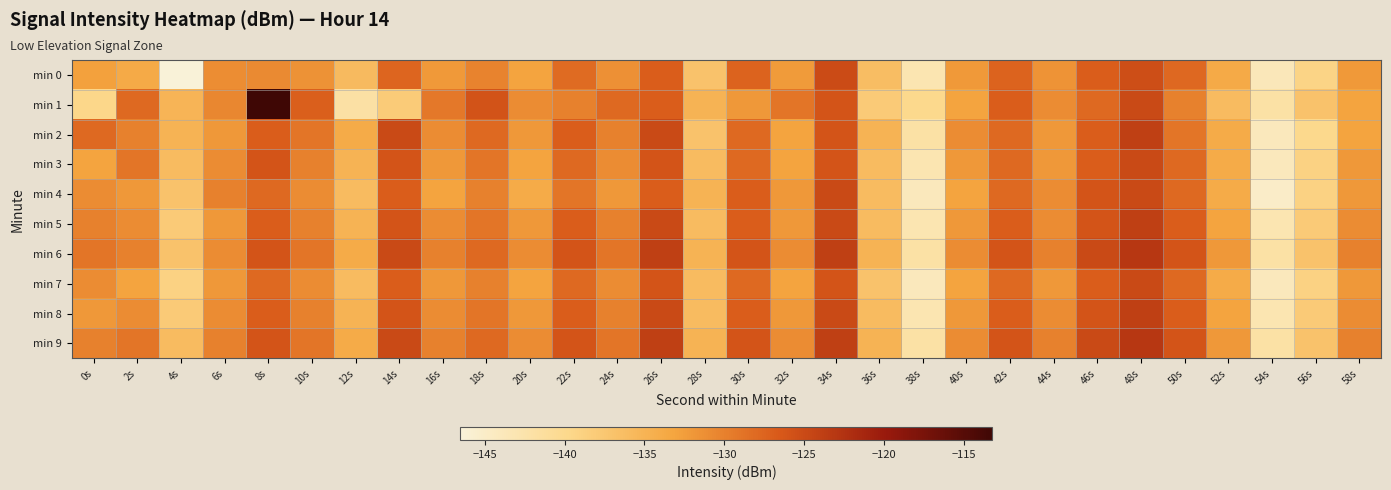

Reading right to left, list all the values displayed in this chart.

min 0: 58s=-132.2	56s=-139.4	54s=-143.7	52s=-133.8	50s=-127.9	48s=-125.4	46s=-126.9	44s=-131.7	42s=-127.5	40s=-132.2	38s=-143.1	36s=-136.3	34s=-125.2	32s=-132.3	30s=-127.5	28s=-136.9	26s=-127.0	24s=-131.3	22s=-128.1	20s=-133.1	18s=-130.2	16s=-132.1	14s=-127.5	12s=-135.9	10s=-131.5	8s=-130.9	6s=-131.1	4s=-146.5	2s=-133.8	0s=-132.8
min 1: 58s=-133.0	56s=-137.0	54s=-142.0	52s=-136.0	50s=-130.0	48s=-125.0	46s=-128.0	44s=-131.0	42s=-127.0	40s=-133.0	38s=-140.0	36s=-138.0	34s=-126.0	32s=-129.0	30s=-132.0	28s=-135.0	26s=-127.0	24s=-128.0	22s=-130.0	20s=-131.0	18s=-125.9	16s=-129.3	14s=-138.1	12s=-141.9	10s=-127.0	8s=-113.2	6s=-130.6	4s=-135.1	2s=-128.0	0s=-139.6
min 2: 58s=-133.0	56s=-140.0	54s=-144.0	52s=-134.0	50s=-129.0	48s=-124.0	46s=-127.0	44s=-132.0	42s=-128.0	40s=-131.0	38s=-142.0	36s=-135.0	34s=-126.0	32s=-133.0	30s=-128.0	28s=-137.0	26s=-125.0	24s=-130.0	22s=-127.0	20s=-132.0	18s=-128.0	16s=-131.0	14s=-125.0	12s=-134.0	10s=-129.0	8s=-127.0	6s=-132.0	4s=-135.0	2s=-130.0	0s=-128.0
min 3: 58s=-132.0	56s=-139.0	54s=-144.0	52s=-134.0	50s=-128.0	48s=-125.0	46s=-127.0	44s=-132.0	42s=-128.0	40s=-132.0	38s=-143.0	36s=-136.0	34s=-126.0	32s=-133.0	30s=-128.0	28s=-136.0	26s=-126.0	24s=-131.0	22s=-128.0	20s=-133.0	18s=-129.0	16s=-132.0	14s=-126.0	12s=-135.0	10s=-130.0	8s=-126.0	6s=-131.0	4s=-136.0	2s=-129.0	0s=-133.0
min 4: 58s=-132.0	56s=-139.0	54s=-145.0	52s=-134.0	50s=-128.0	48s=-125.0	46s=-126.0	44s=-131.0	42s=-128.0	40s=-133.0	38s=-144.0	36s=-136.0	34s=-125.0	32s=-132.0	30s=-127.0	28s=-135.0	26s=-127.0	24s=-132.0	22s=-129.0	20s=-134.0	18s=-130.0	16s=-133.0	14s=-127.0	12s=-136.0	10s=-131.0	8s=-128.0	6s=-130.0	4s=-137.0	2s=-132.0	0s=-131.0
min 5: 58s=-131.0	56s=-138.0	54s=-143.0	52s=-133.0	50s=-127.0	48s=-124.0	46s=-126.0	44s=-131.0	42s=-127.0	40s=-132.0	38s=-143.0	36s=-136.0	34s=-125.0	32s=-132.0	30s=-127.0	28s=-136.0	26s=-125.0	24s=-130.0	22s=-127.0	20s=-132.0	18s=-129.0	16s=-131.0	14s=-126.0	12s=-135.0	10s=-130.0	8s=-127.0	6s=-132.0	4s=-138.0	2s=-131.0	0s=-130.0
min 6: 58s=-130.0	56s=-137.0	54s=-142.0	52s=-132.0	50s=-126.0	48s=-123.0	46s=-125.0	44s=-130.0	42s=-126.0	40s=-131.0	38s=-142.0	36s=-135.0	34s=-124.0	32s=-131.0	30s=-126.0	28s=-135.0	26s=-124.0	24s=-129.0	22s=-126.0	20s=-131.0	18s=-128.0	16s=-130.0	14s=-125.0	12s=-134.0	10s=-129.0	8s=-126.0	6s=-131.0	4s=-137.0	2s=-130.0	0s=-129.0
min 7: 58s=-132.0	56s=-139.0	54s=-144.0	52s=-134.0	50s=-128.0	48s=-125.0	46s=-127.0	44s=-132.0	42s=-128.0	40s=-133.0	38s=-144.0	36s=-137.0	34s=-126.0	32s=-133.0	30s=-128.0	28s=-136.0	26s=-126.0	24s=-131.0	22s=-128.0	20s=-133.0	18s=-130.0	16s=-132.0	14s=-127.0	12s=-136.0	10s=-131.0	8s=-128.0	6s=-132.0	4s=-139.0	2s=-133.0	0s=-131.0
min 8: 58s=-131.0	56s=-138.0	54s=-143.0	52s=-133.0	50s=-127.0	48s=-124.0	46s=-126.0	44s=-131.0	42s=-127.0	40s=-132.0	38s=-143.0	36s=-136.0	34s=-125.0	32s=-132.0	30s=-127.0	28s=-136.0	26s=-125.0	24s=-130.0	22s=-127.0	20s=-132.0	18s=-129.0	16s=-131.0	14s=-126.0	12s=-135.0	10s=-130.0	8s=-127.0	6s=-131.0	4s=-138.0	2s=-131.0	0s=-132.0
min 9: 58s=-130.0	56s=-137.0	54s=-142.0	52s=-132.0	50s=-126.0	48s=-123.0	46s=-125.0	44s=-130.0	42s=-126.0	40s=-131.0	38s=-142.0	36s=-135.0	34s=-124.0	32s=-131.0	30s=-126.0	28s=-135.0	26s=-124.0	24s=-129.0	22s=-126.0	20s=-131.0	18s=-128.0	16s=-130.0	14s=-125.0	12s=-134.0	10s=-129.0	8s=-126.0	6s=-130.0	4s=-136.0	2s=-129.0	0s=-130.0